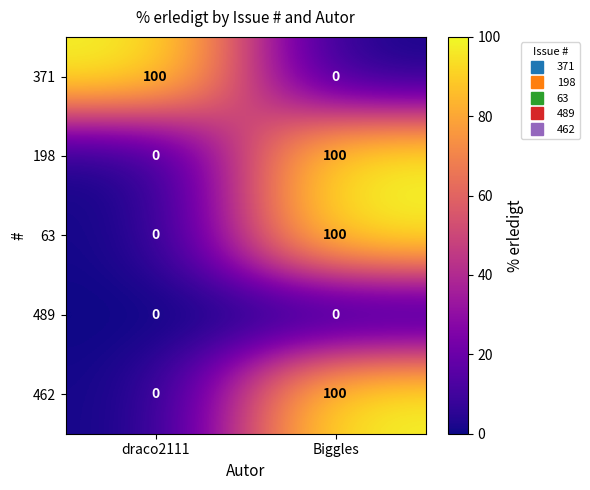

Rank the categories by 371 value from lowest to highest.

Biggles, draco2111